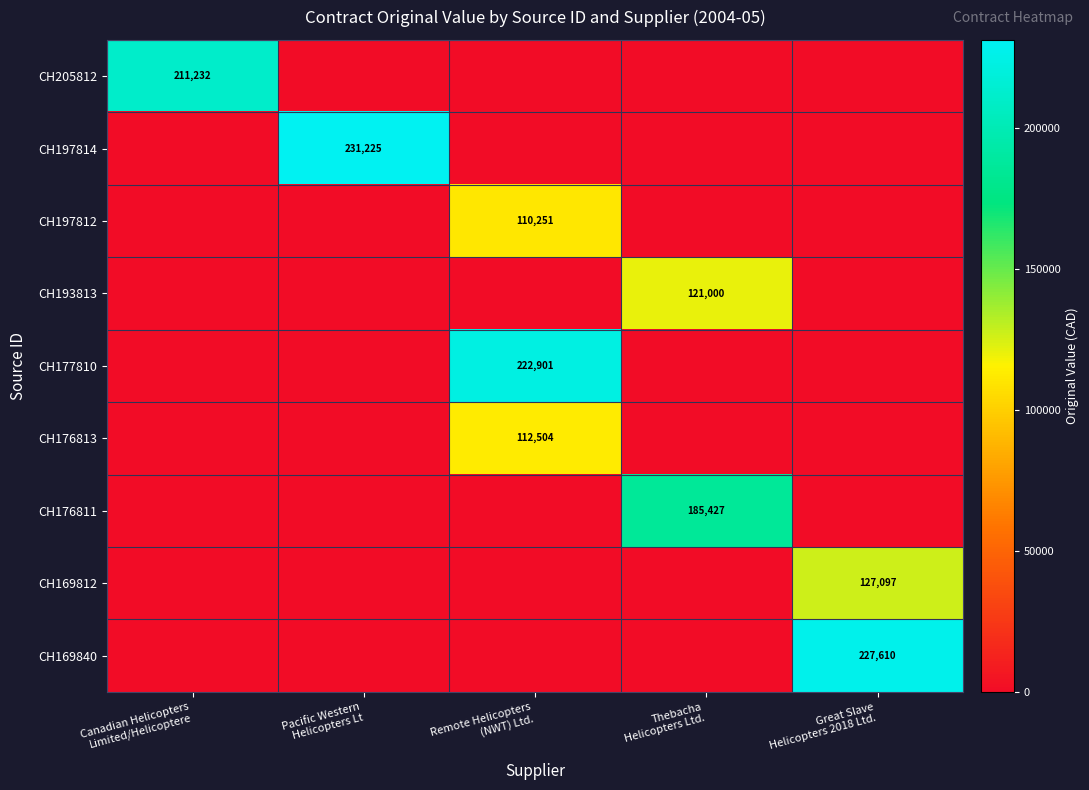

Is the value of CH176813 at Pacific Western Helicopters Lt greater than the value of CH169812 at Pacific Western Helicopters Lt?

No